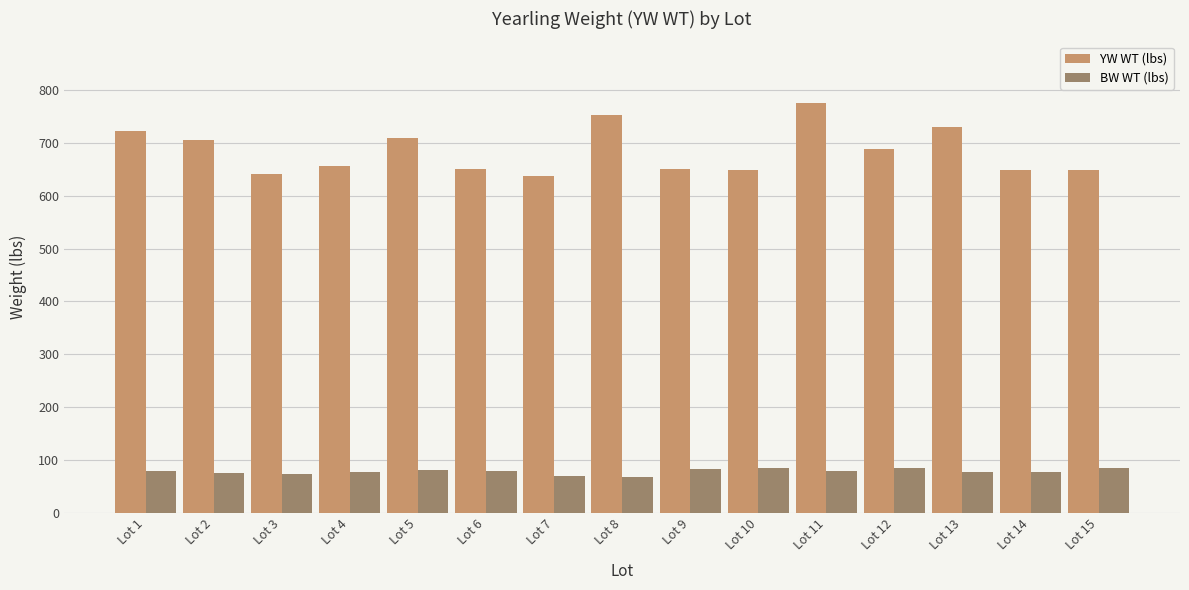

How many data points in YW WT (lbs) are less than 656?

7